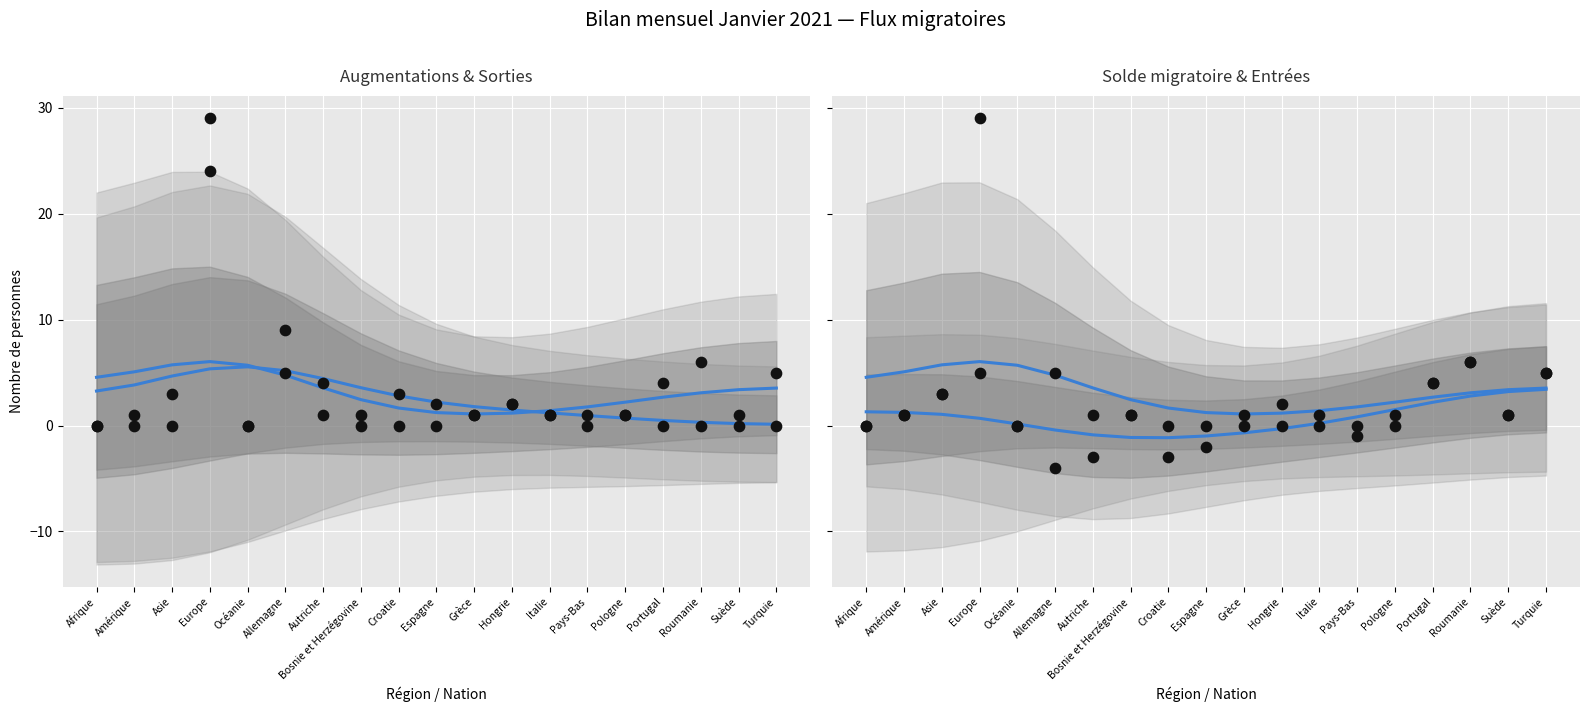

Is the value of Total entrées (afflux) at Océanie greater than the value of Solde migratoire at Amérique?

Yes